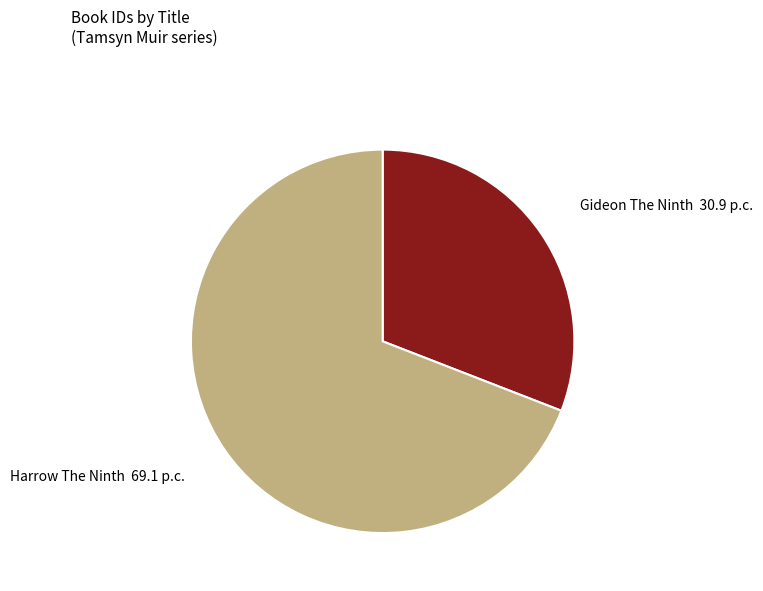

Rank the categories by value from highest to lowest.

Harrow The Ninth, Gideon The Ninth